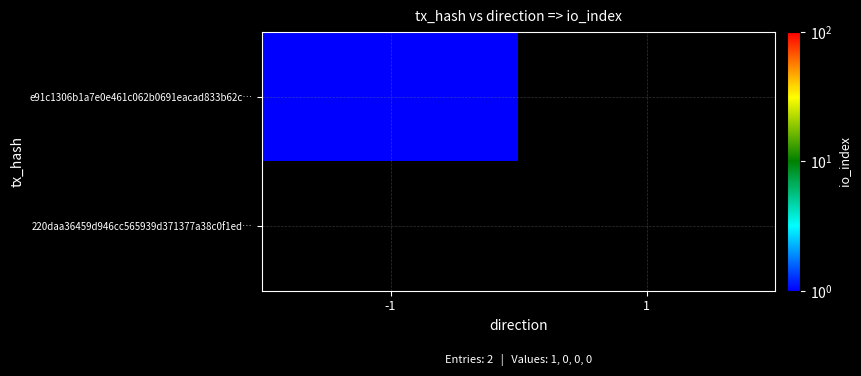

Which series has the widest spread of values?

e91c1306b1a7e0e461c062b0691eacad833b62c…